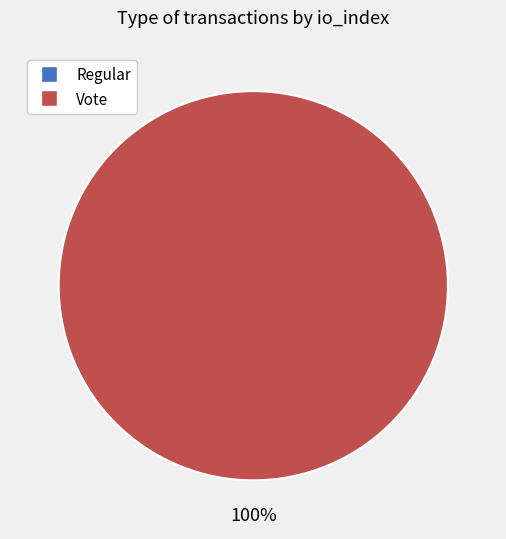

Which slice is the largest?

Vote